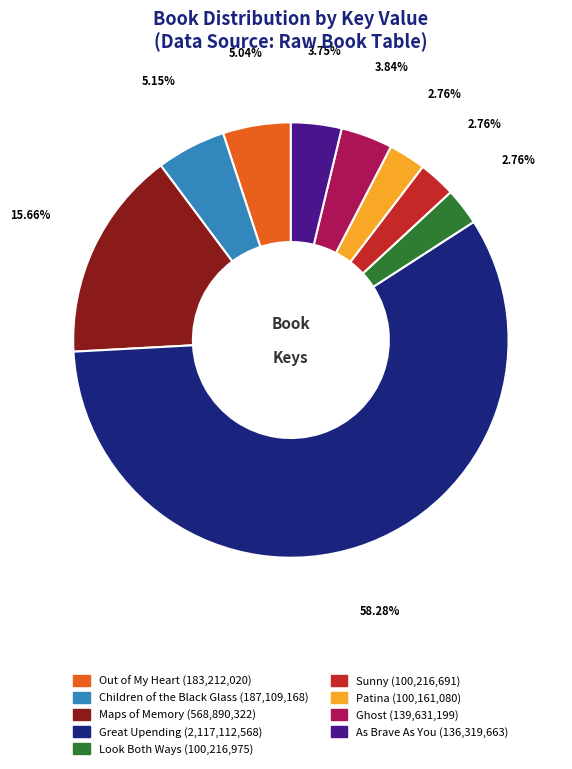

To the nearest percent, what portion does Maps of Memory represent?

16%